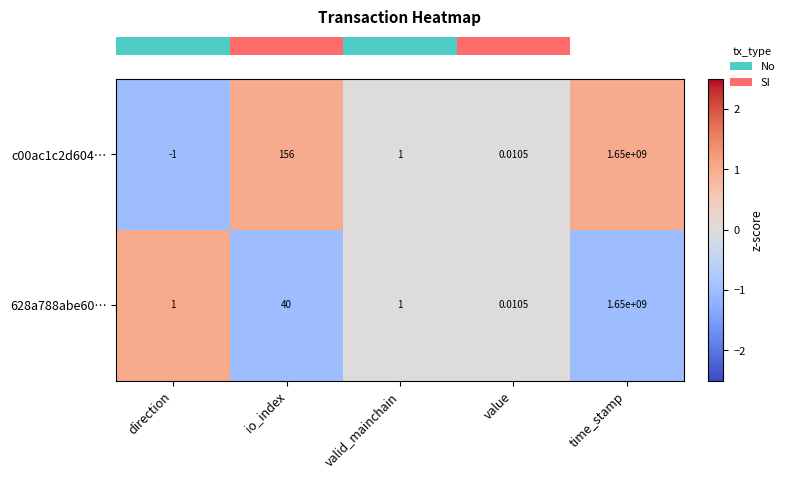

Which category has the highest value across all series?

time_stamp